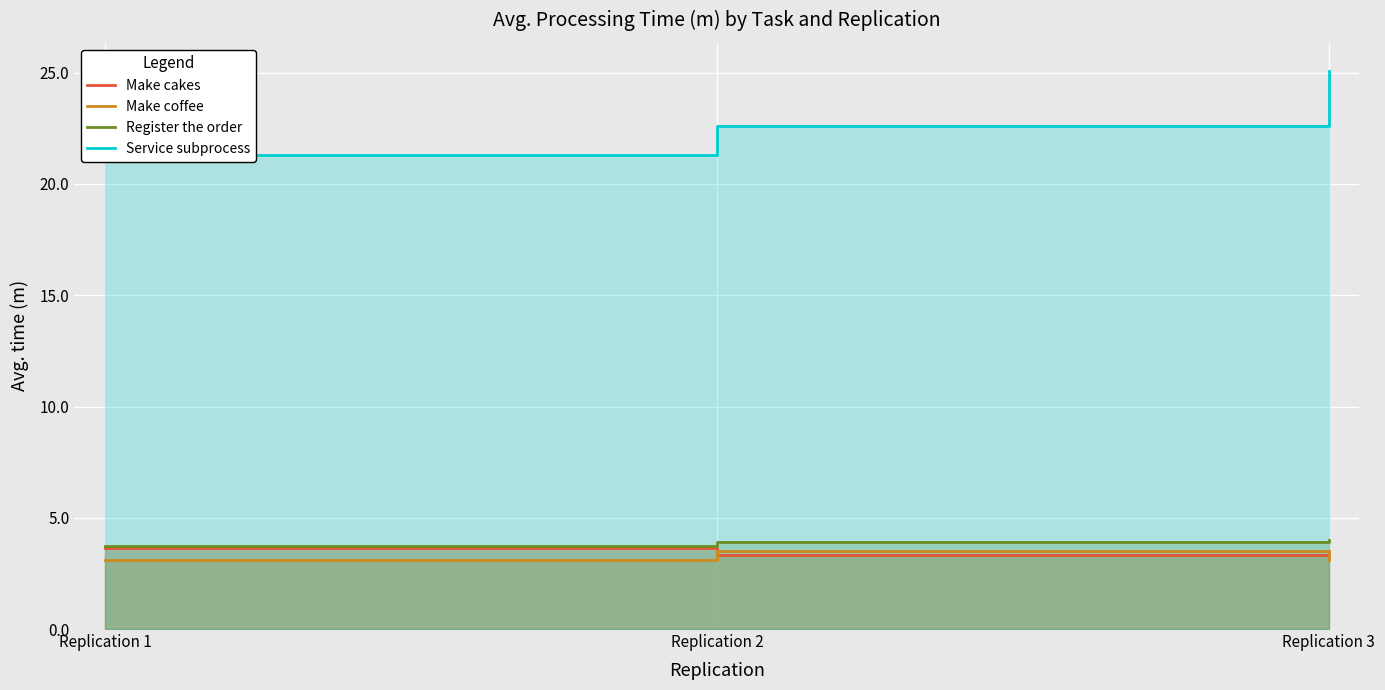

What is the total value across all series at Replication 3?

35.7